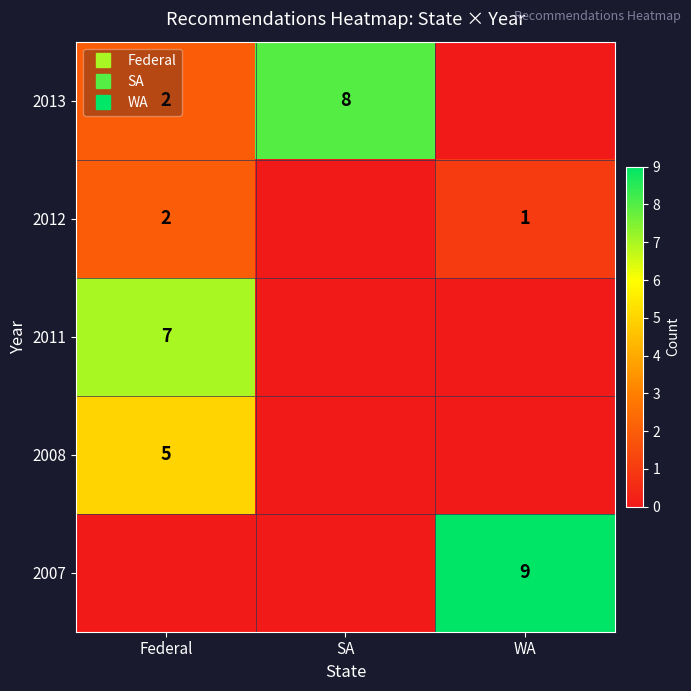

At which category is the sum across all series the highest?

Federal